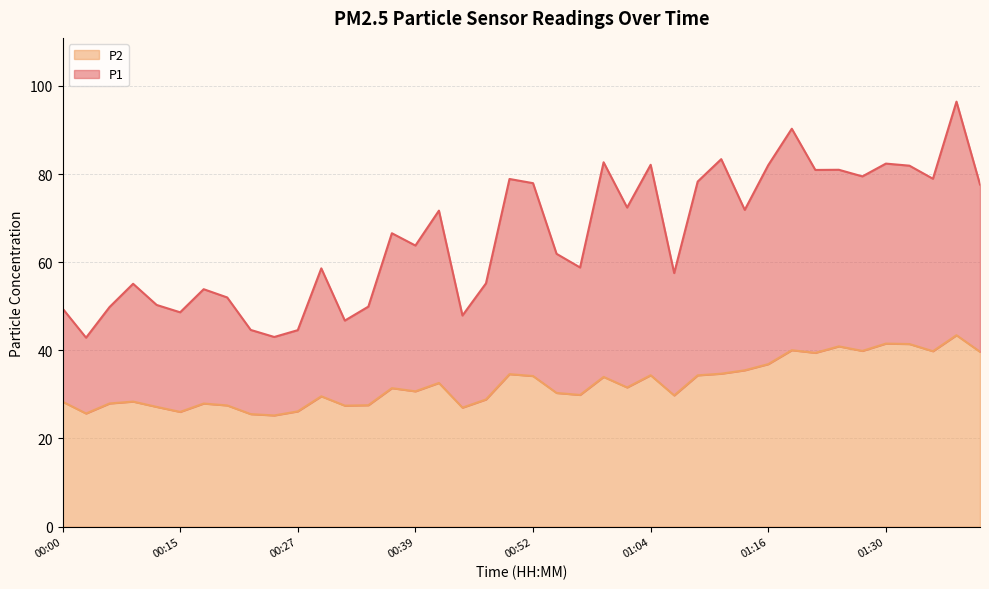

At which category does P2 reach its first local peak?

00:07